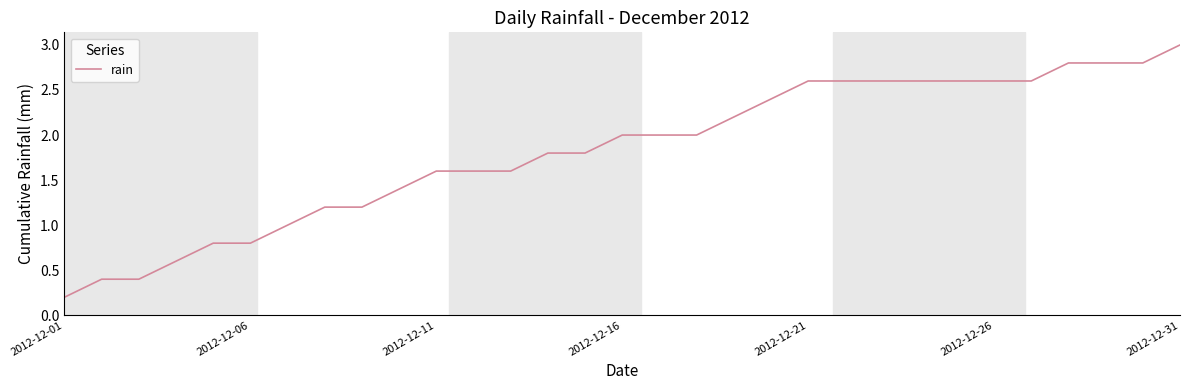

What is the sum of all values?

56.6